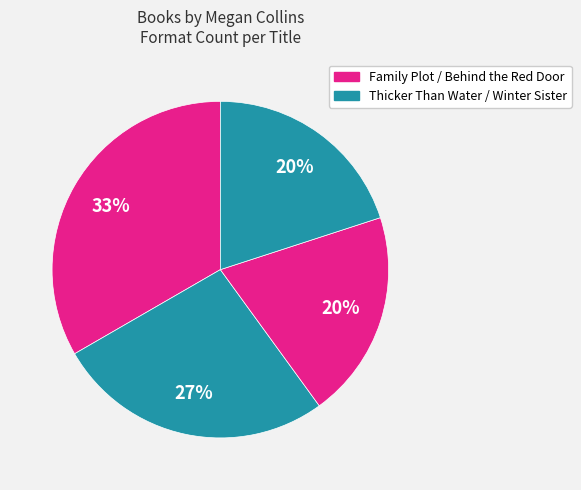

Is there a majority slice in this chart?

No